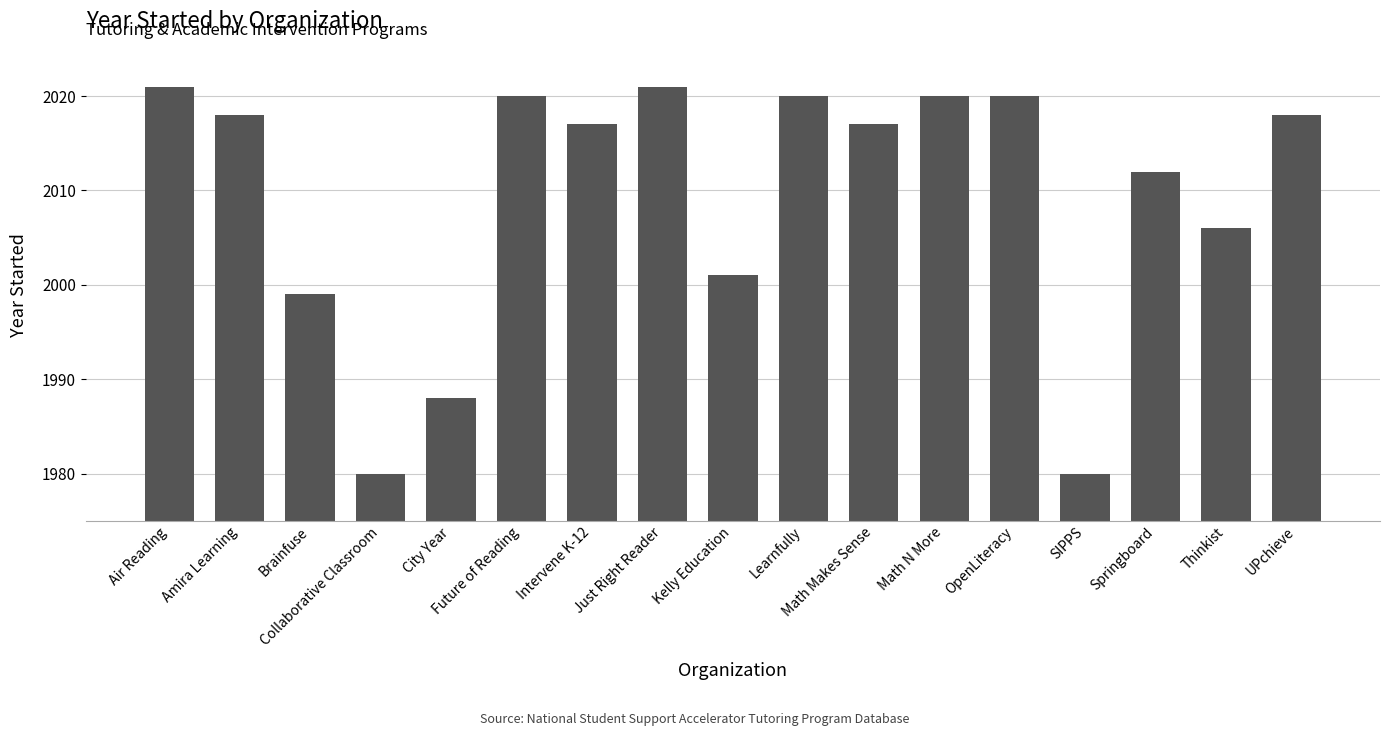

What is the maximum value shown in the chart?

2021